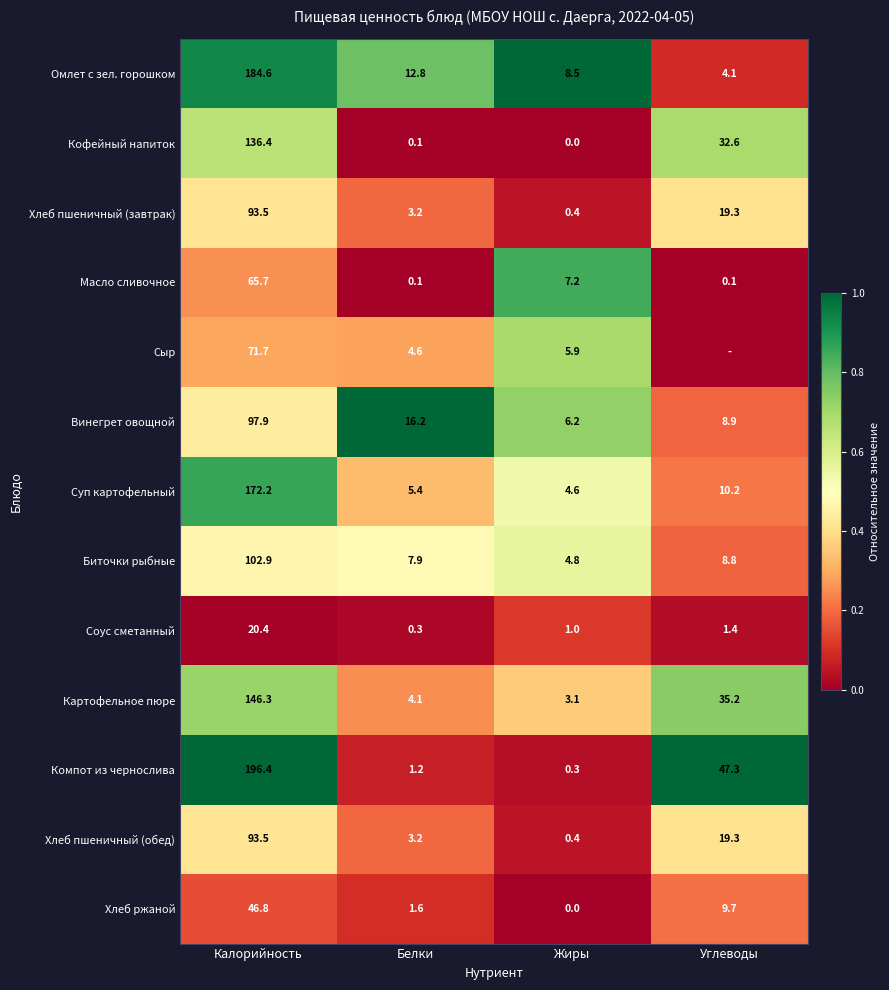

What is the highest value of the Хлеб ржаной series?

46.8